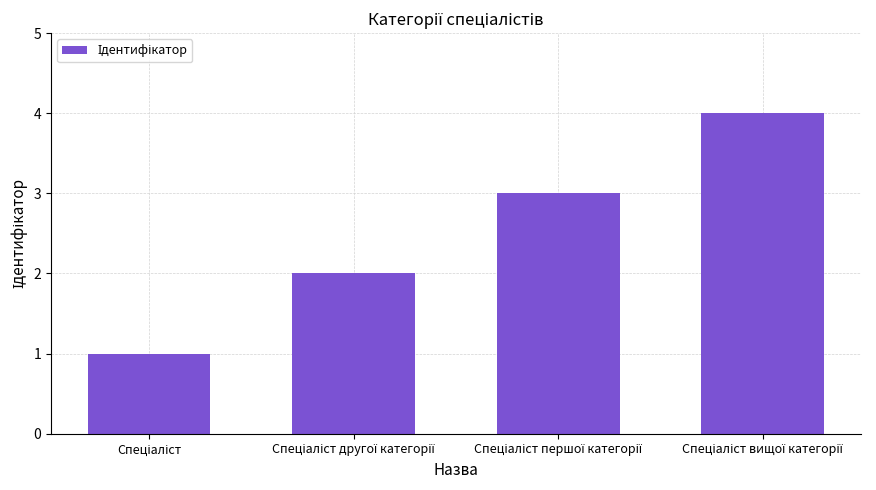

Does the chart contain stacked bars?

No